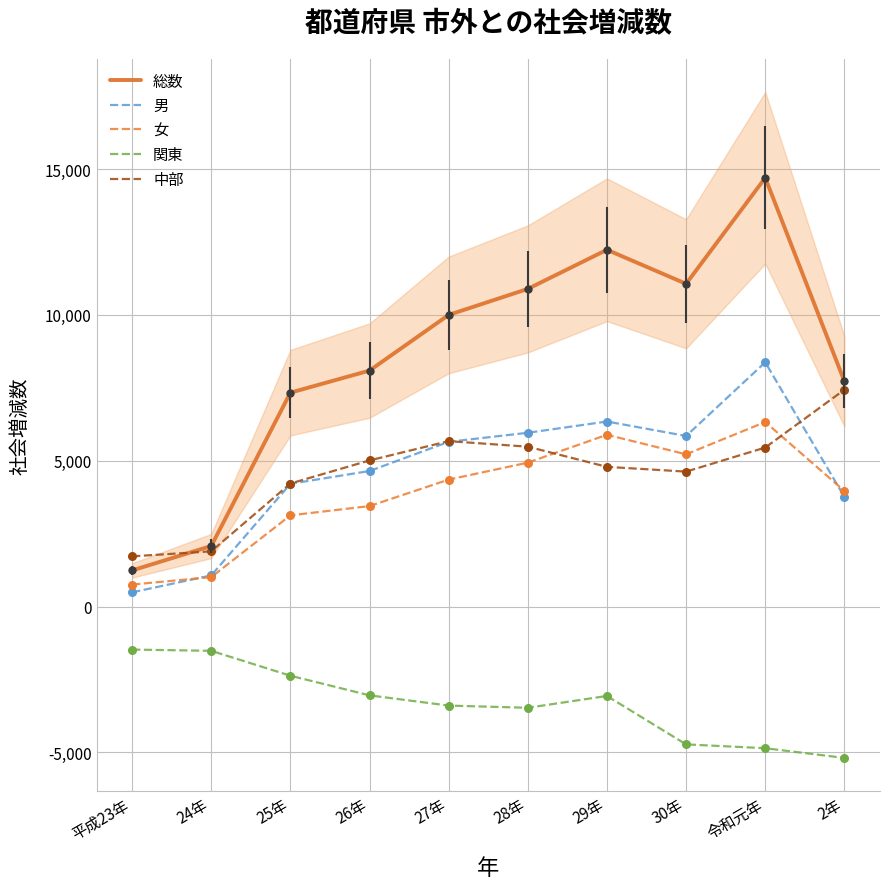

Which series reaches the maximum Y coordinate?

総数